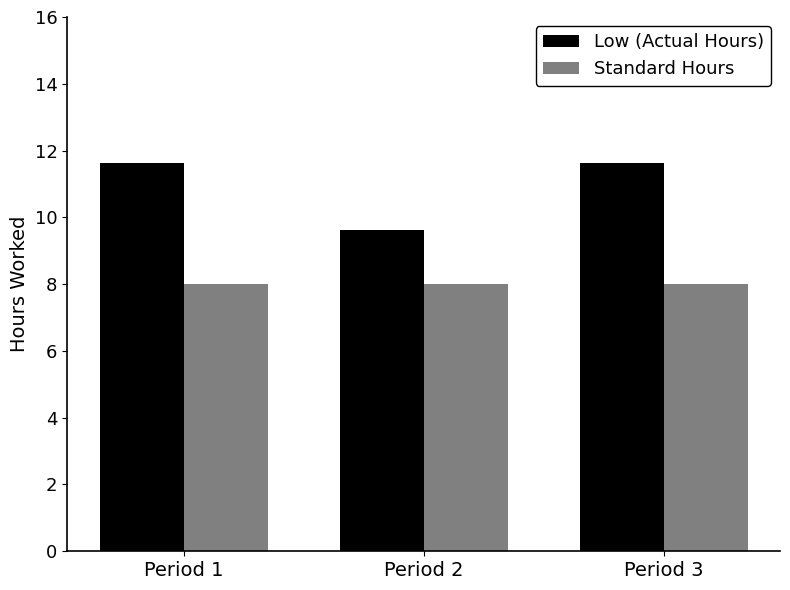

Read the Low (Actual Hours) value at Period 2.

9.6